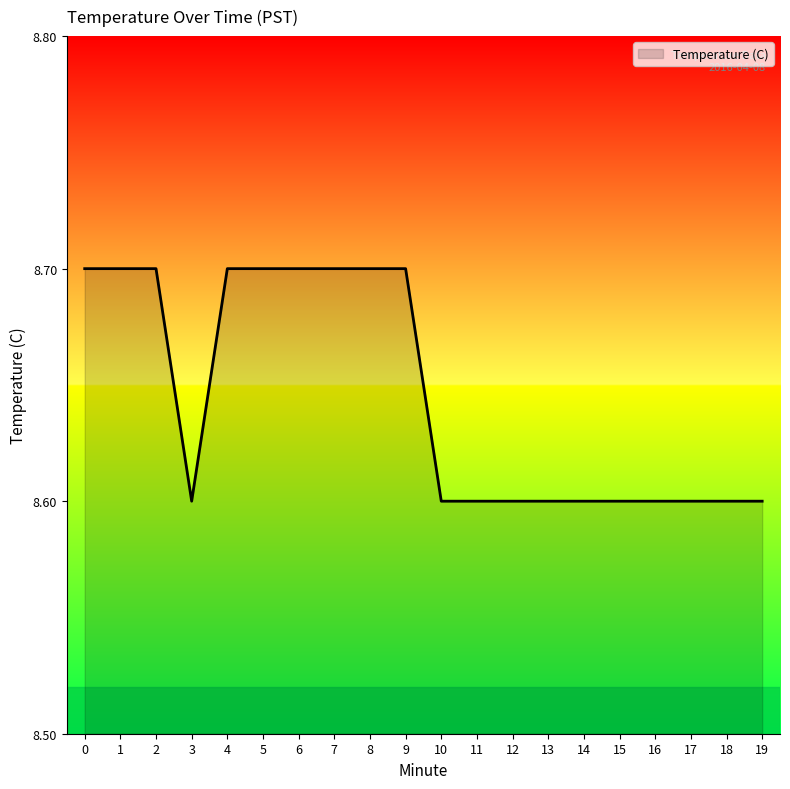

What is the difference between the maximum and minimum values?

0.1